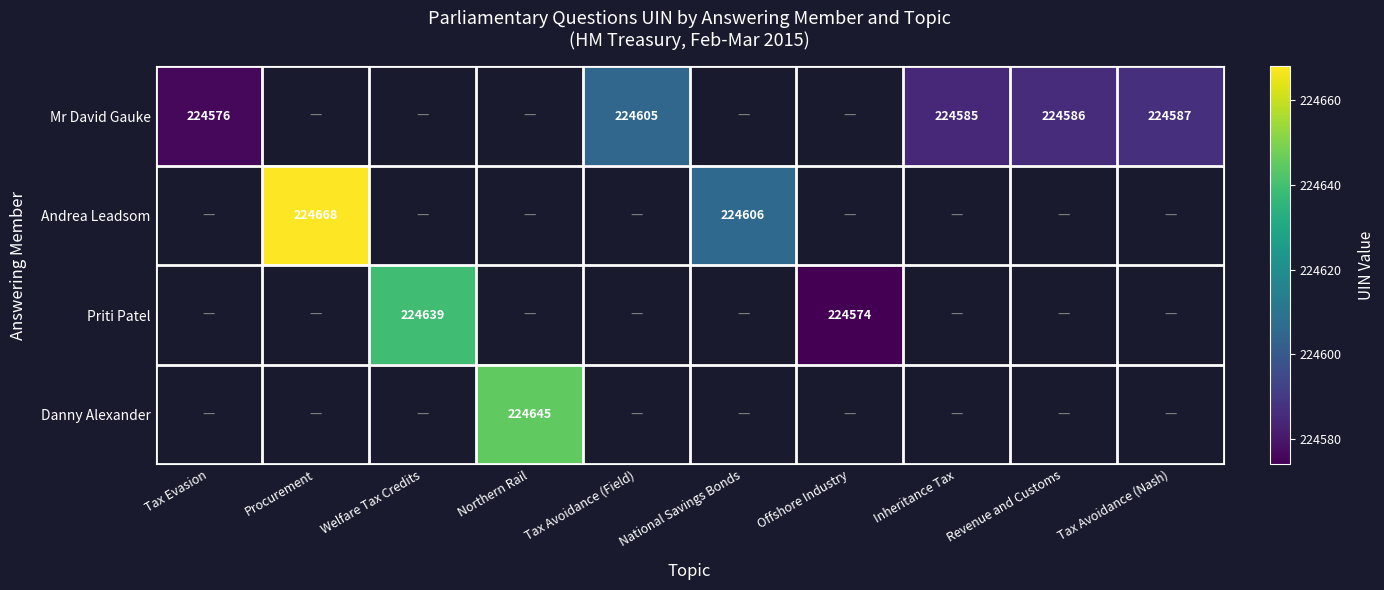

Which category has the highest value across all series?

Procurement